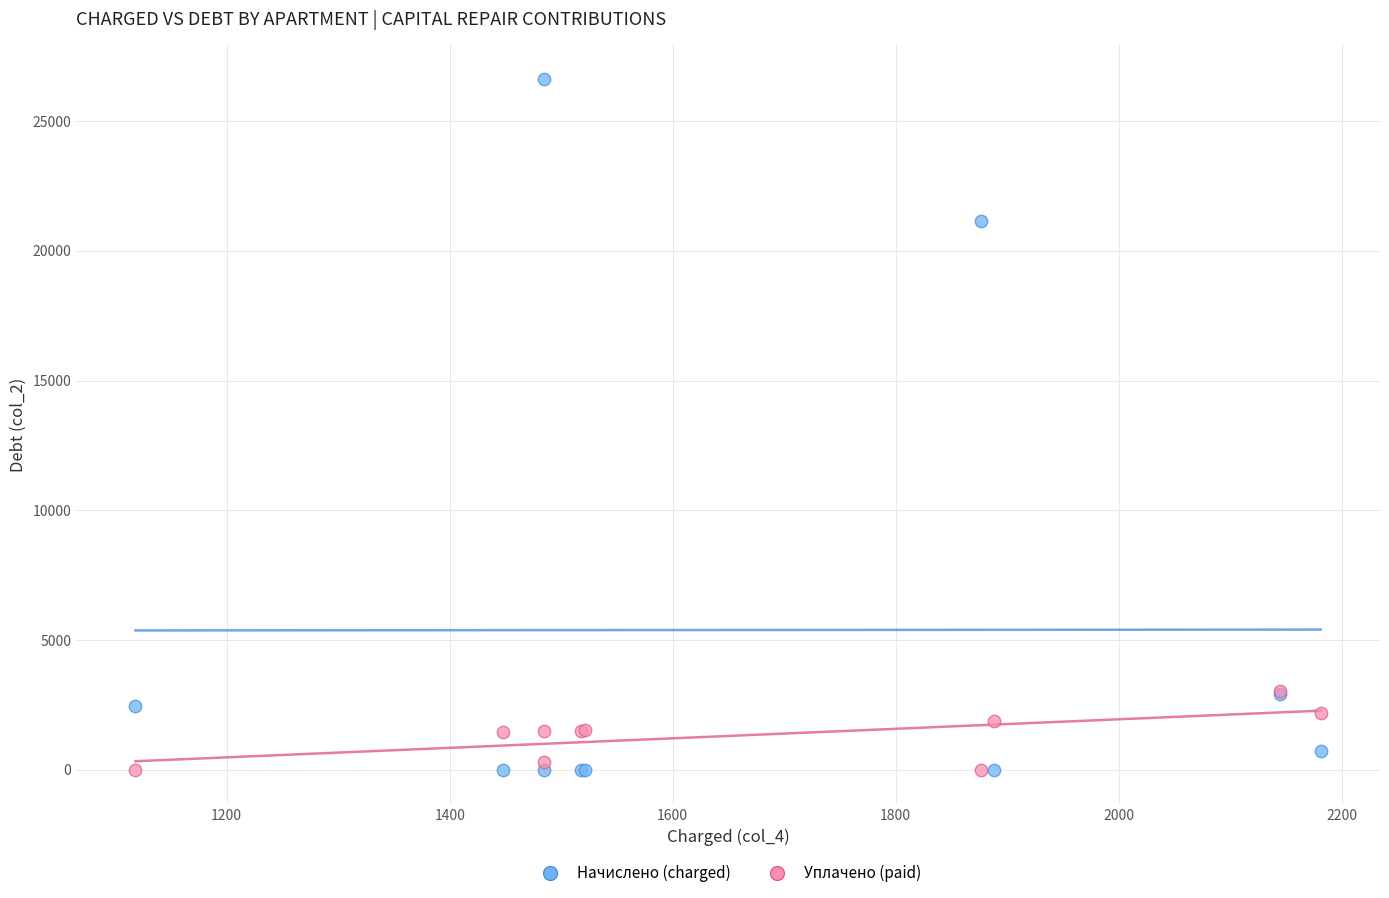

Across all series, what Y value is closest to 13312?

21160.0